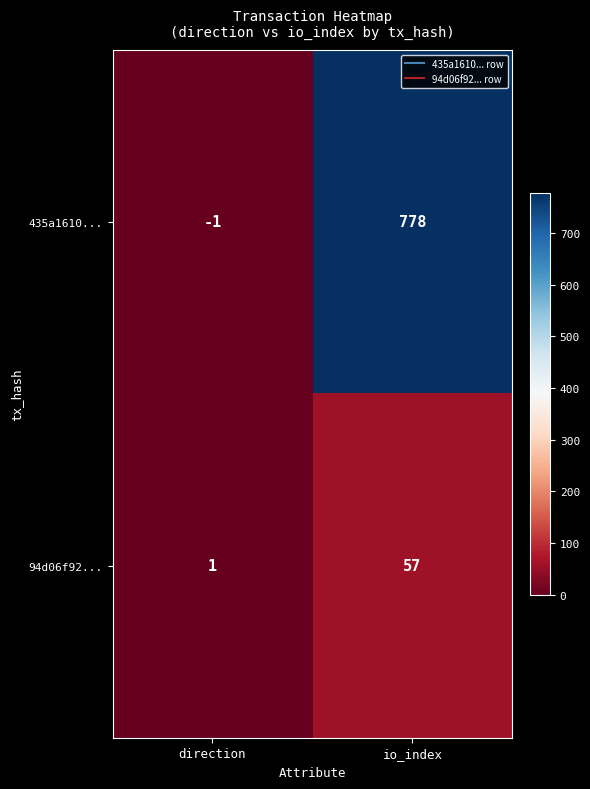

What value does the 435a1610... series have at io_index, to the nearest 10?

780